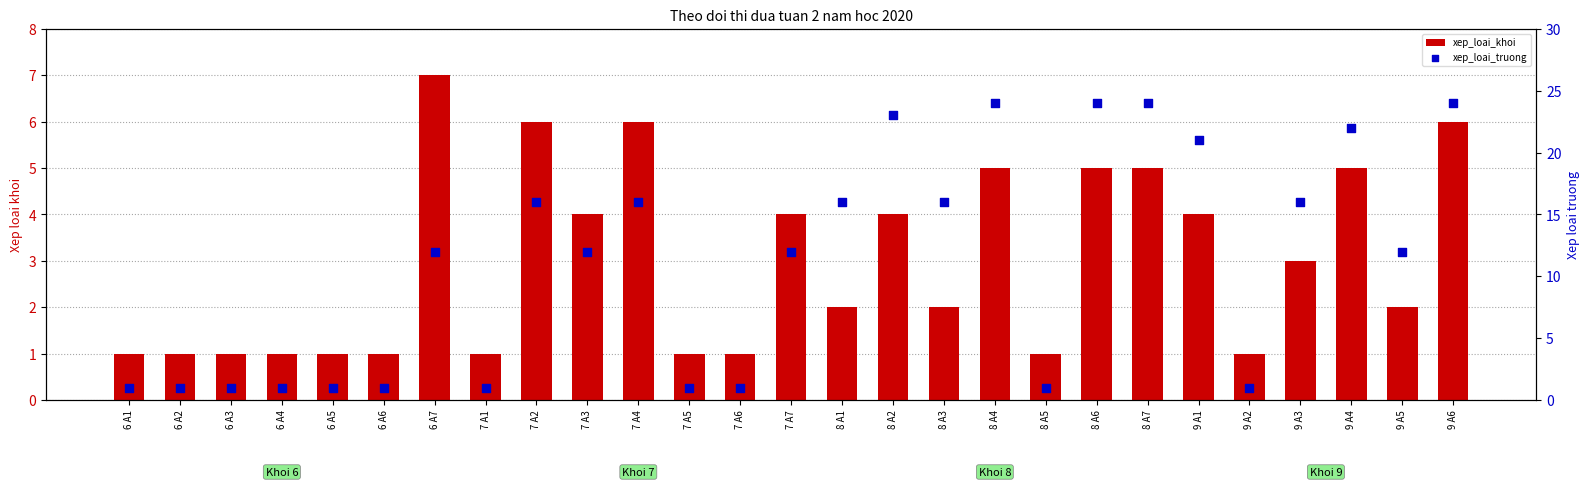

What is the total value across all series at 8 A7?

29